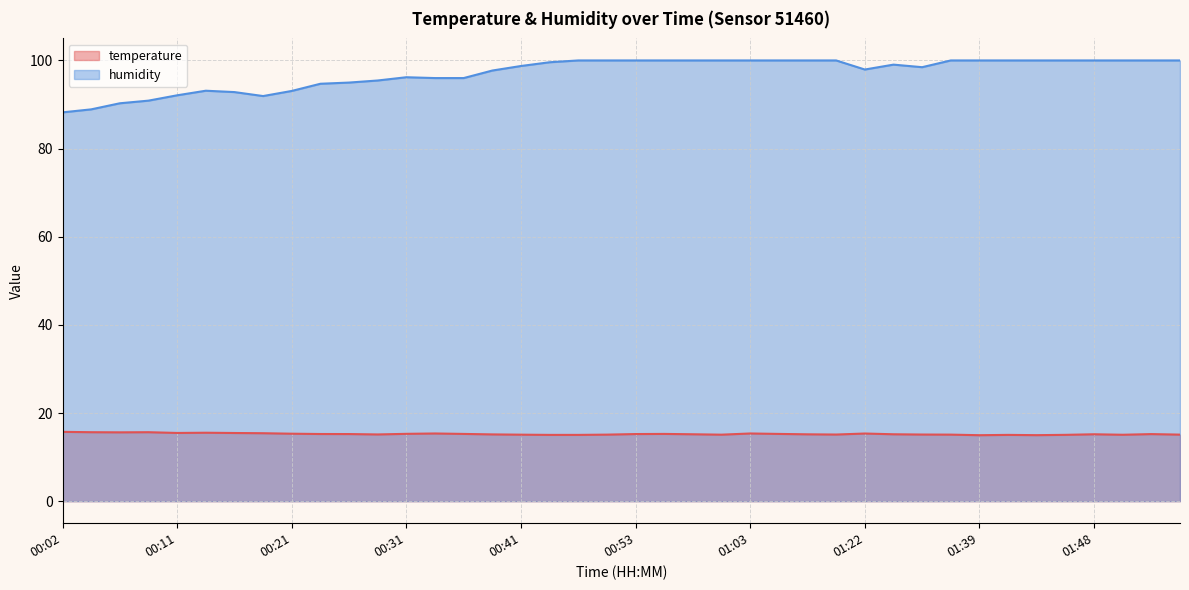

Where does the temperature series first go above 15?

00:02